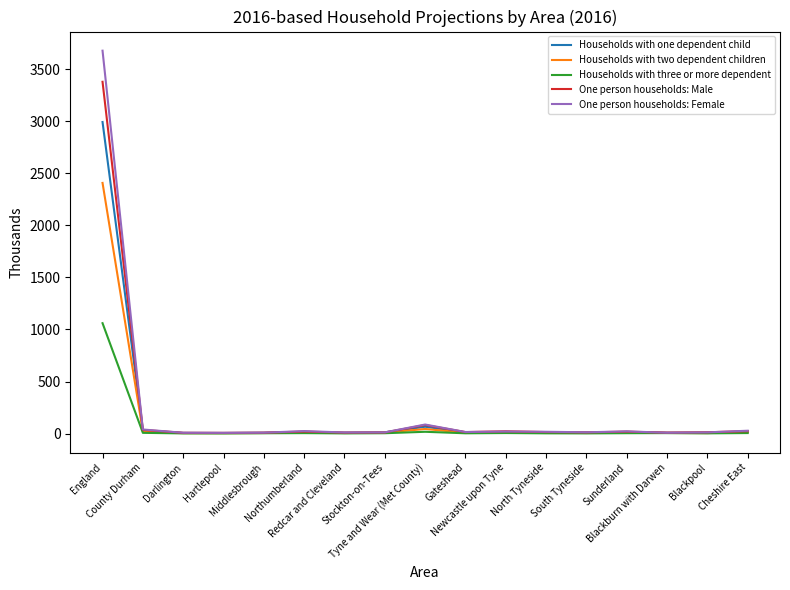

Which series has the widest spread of values?

One person households: Female